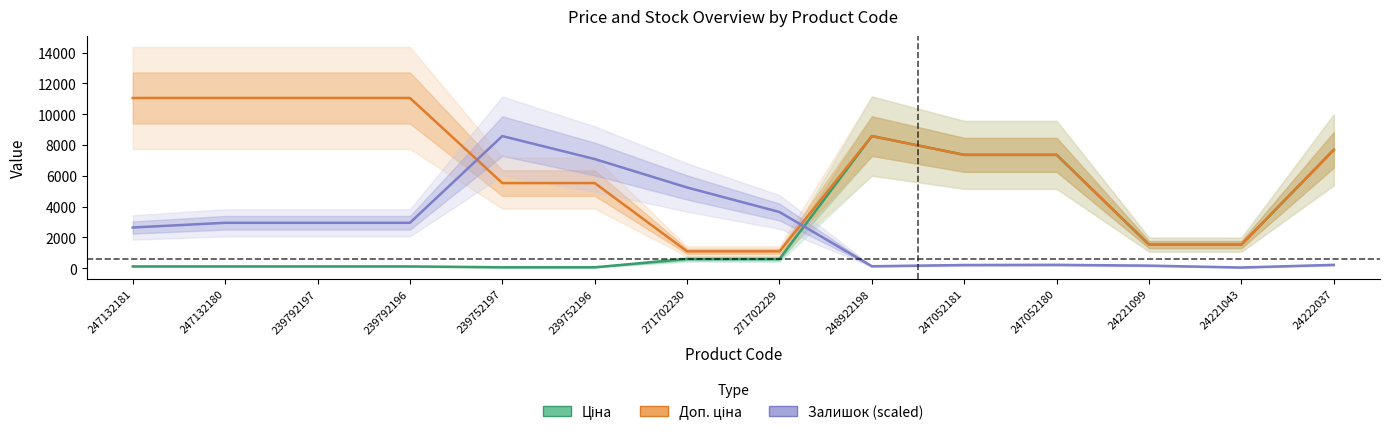

How many lines are shown in the chart?

3